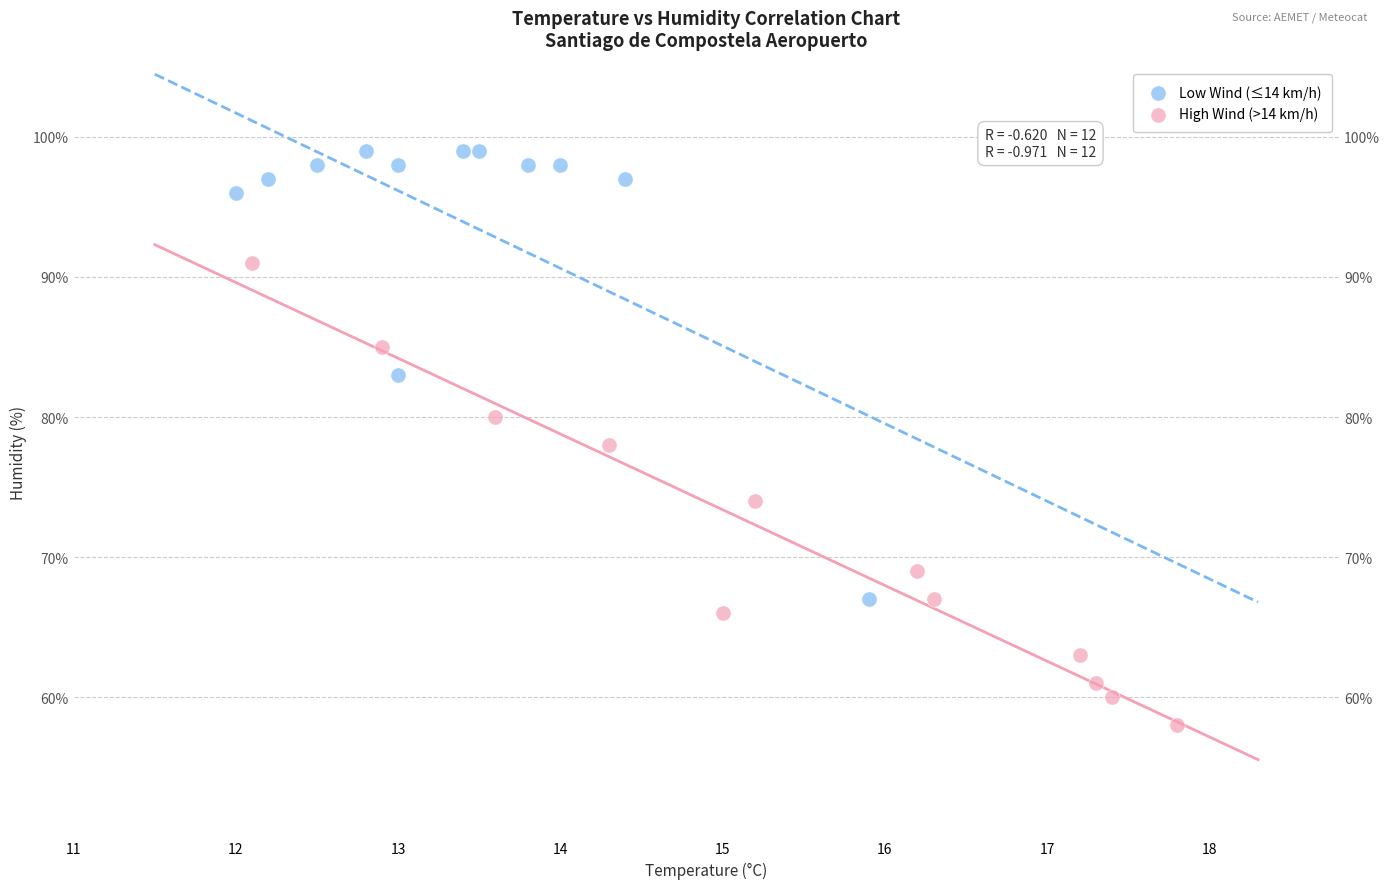

Which series has the largest Y range (max minus min)?

High Wind (>14 km/h)